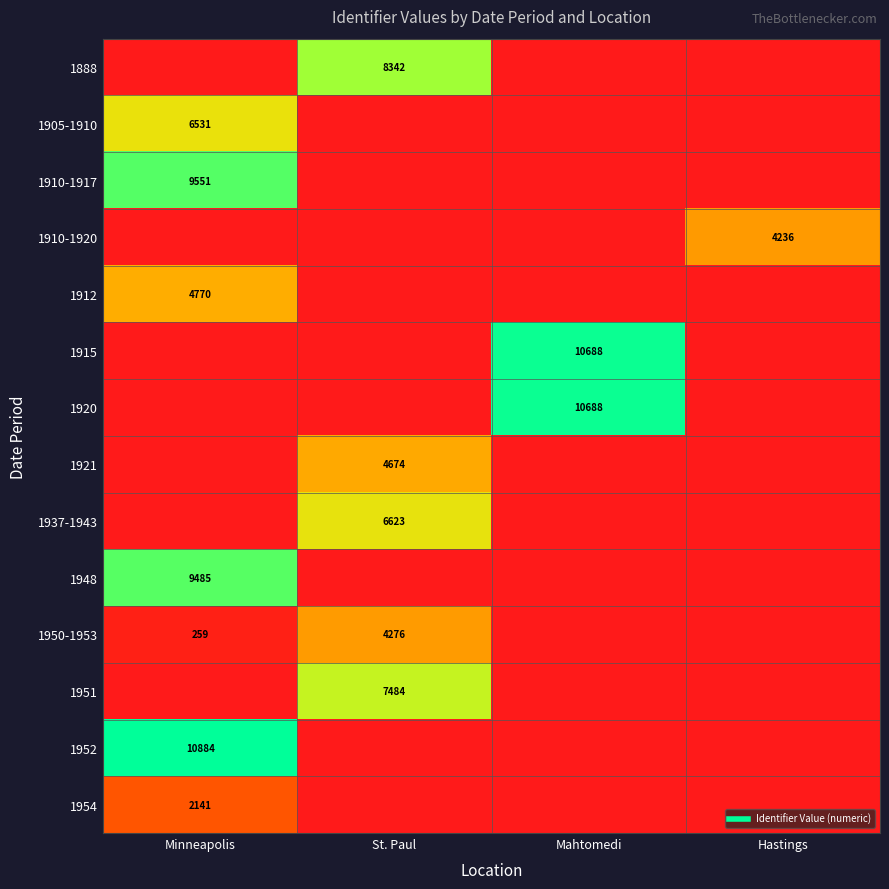

What is the average value of the 1920 series?

2672